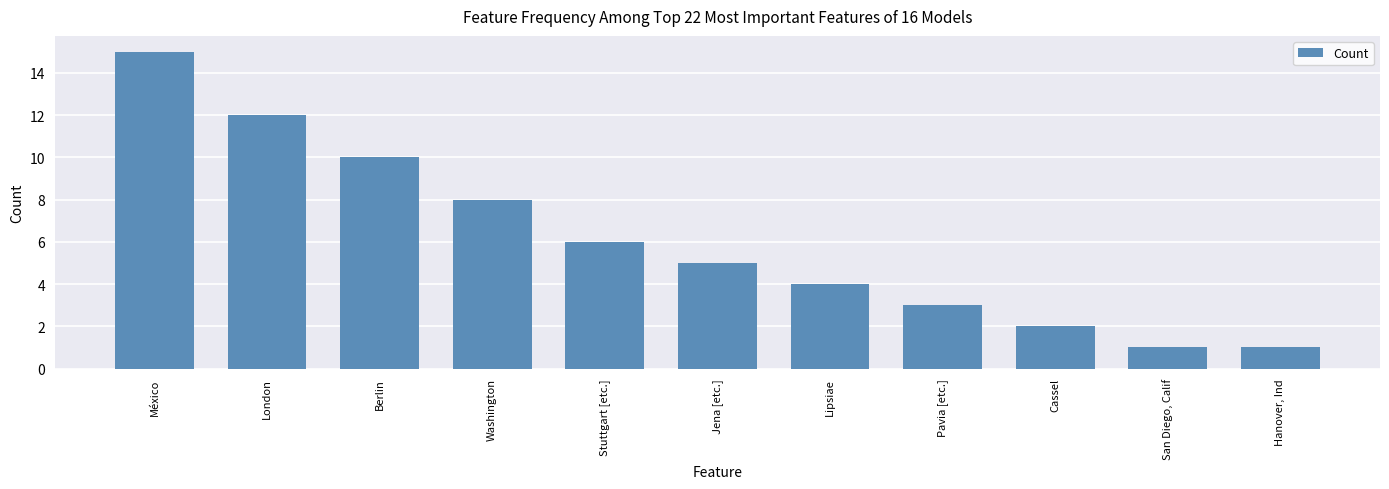

What is the sum of all values?

67